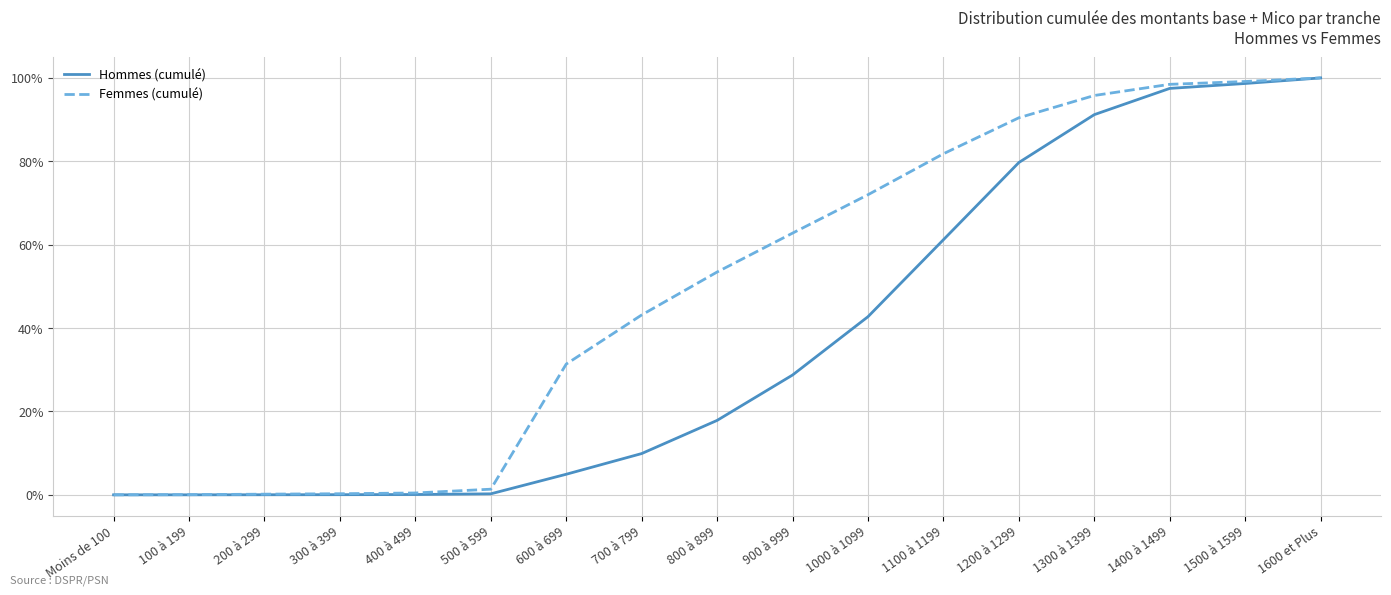

What is the label of the 4th point from the left?

300 à 399